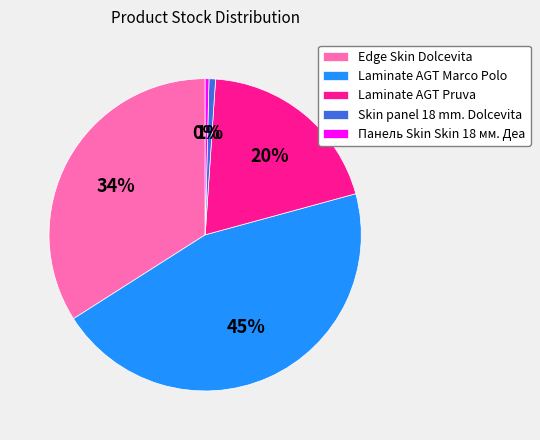

To the nearest percent, what is the difference between the largest and smallest slice percentages?

45%